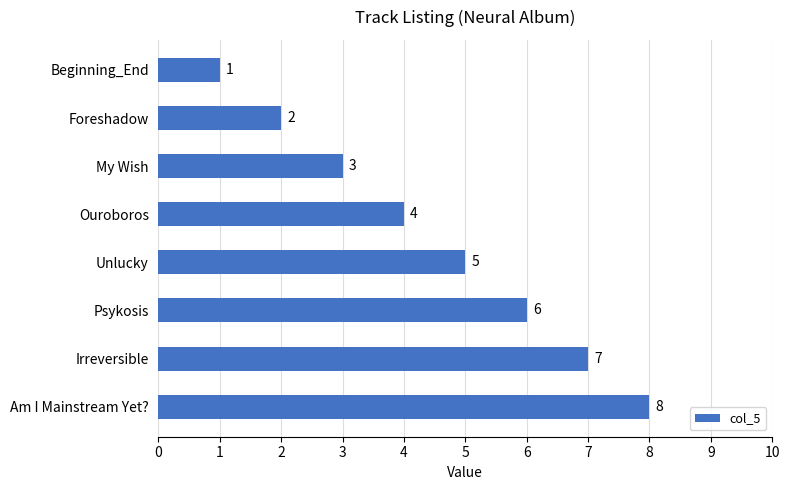

The value at Psykosis is 6. True or false?

True